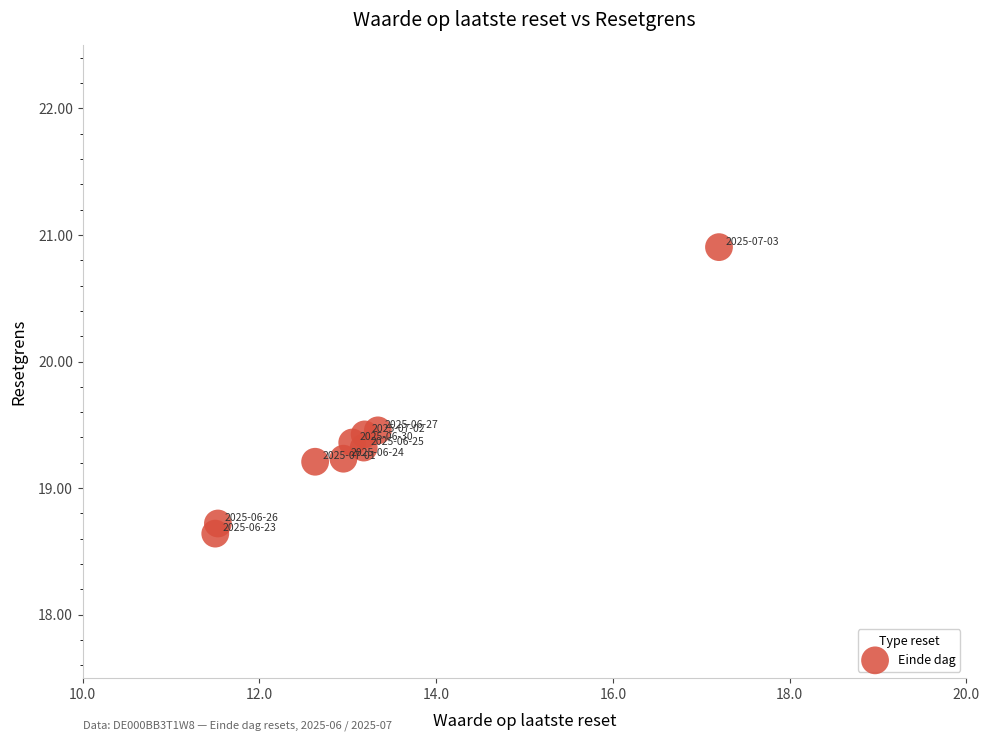

What is the range of X values (max minus min)?

5.7